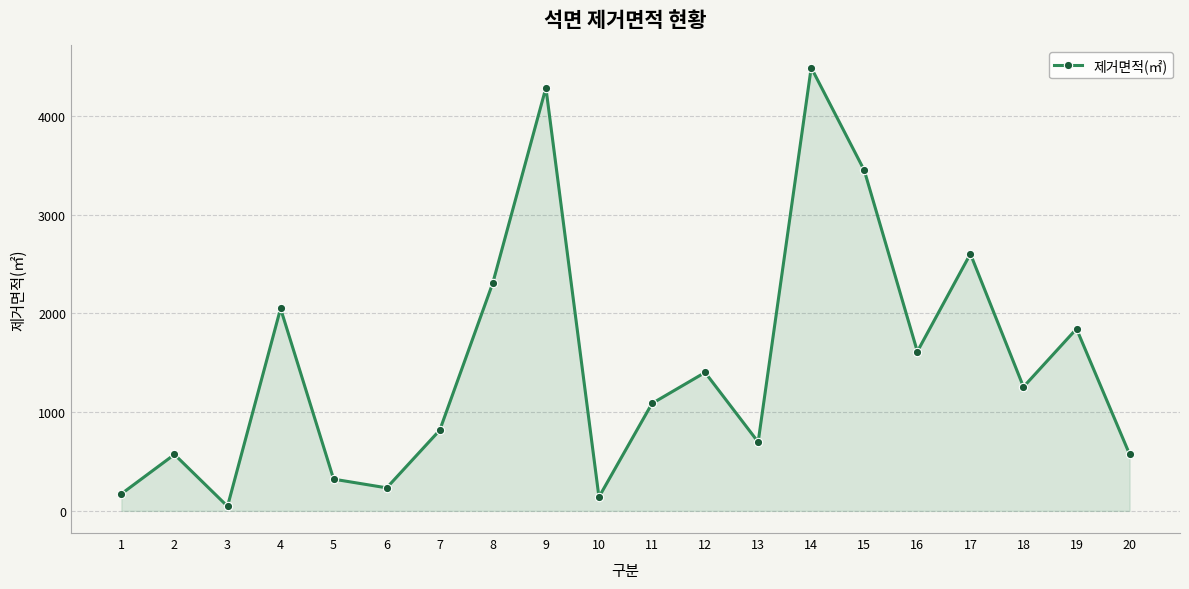

How many points are lower than both their immediate neighbors (excluding endpoints)?

6